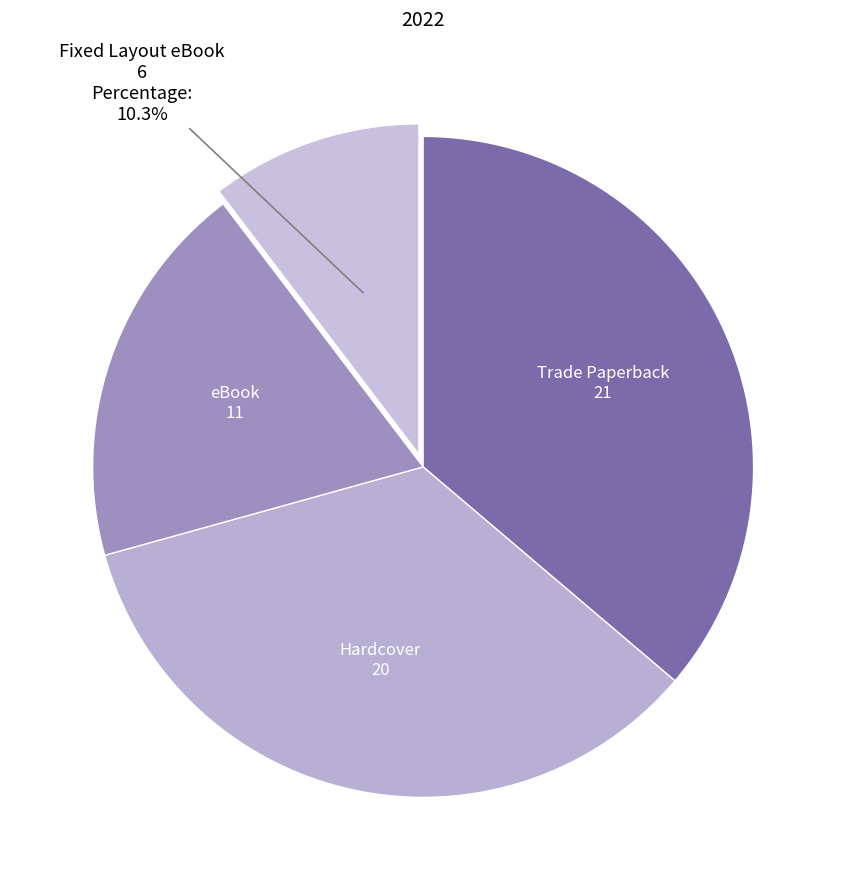

What is the largest slice in the pie chart?

Trade Paperback